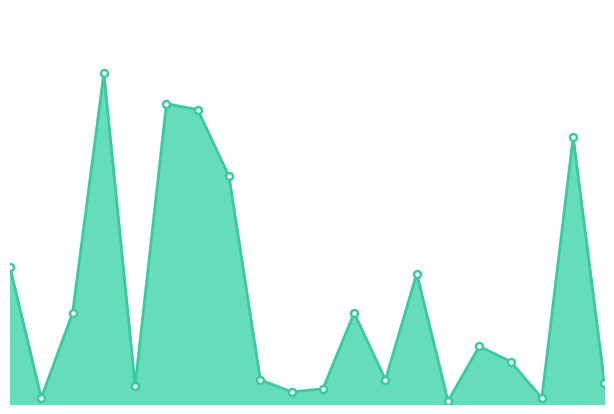

At which label does the data first exceed 19?

1